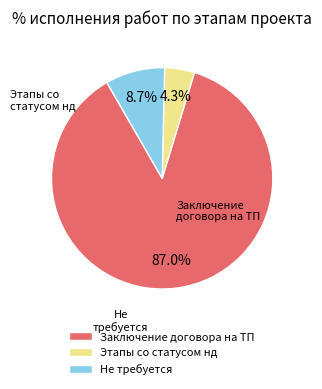

Which has a higher value, Этапы со статусом нд or Не требуется?

Не требуется